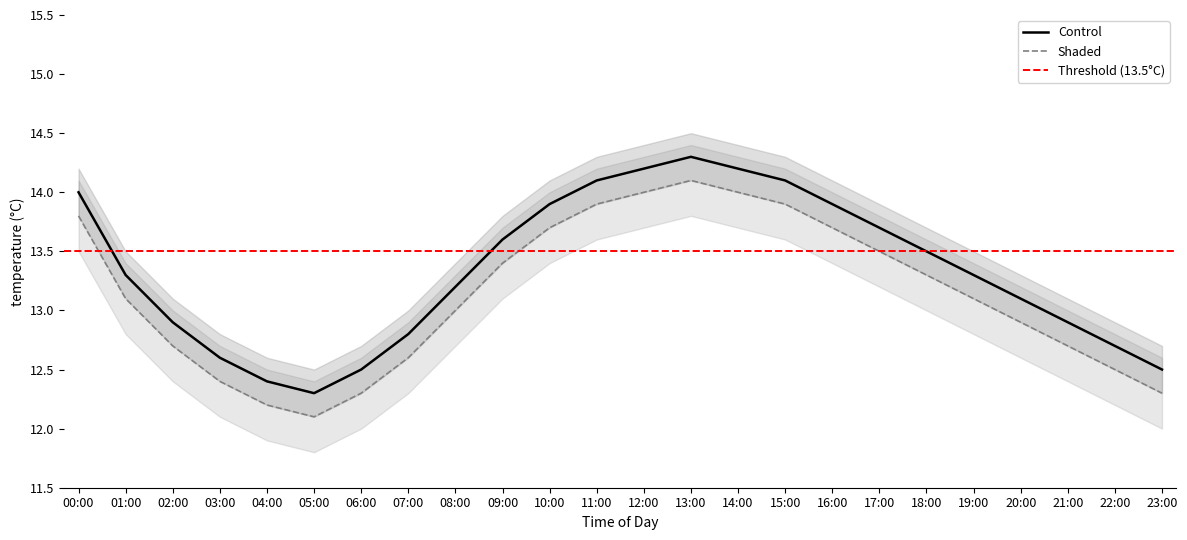

Is the value of Control at 05:00 greater than the value of Shaded at 02:00?

No